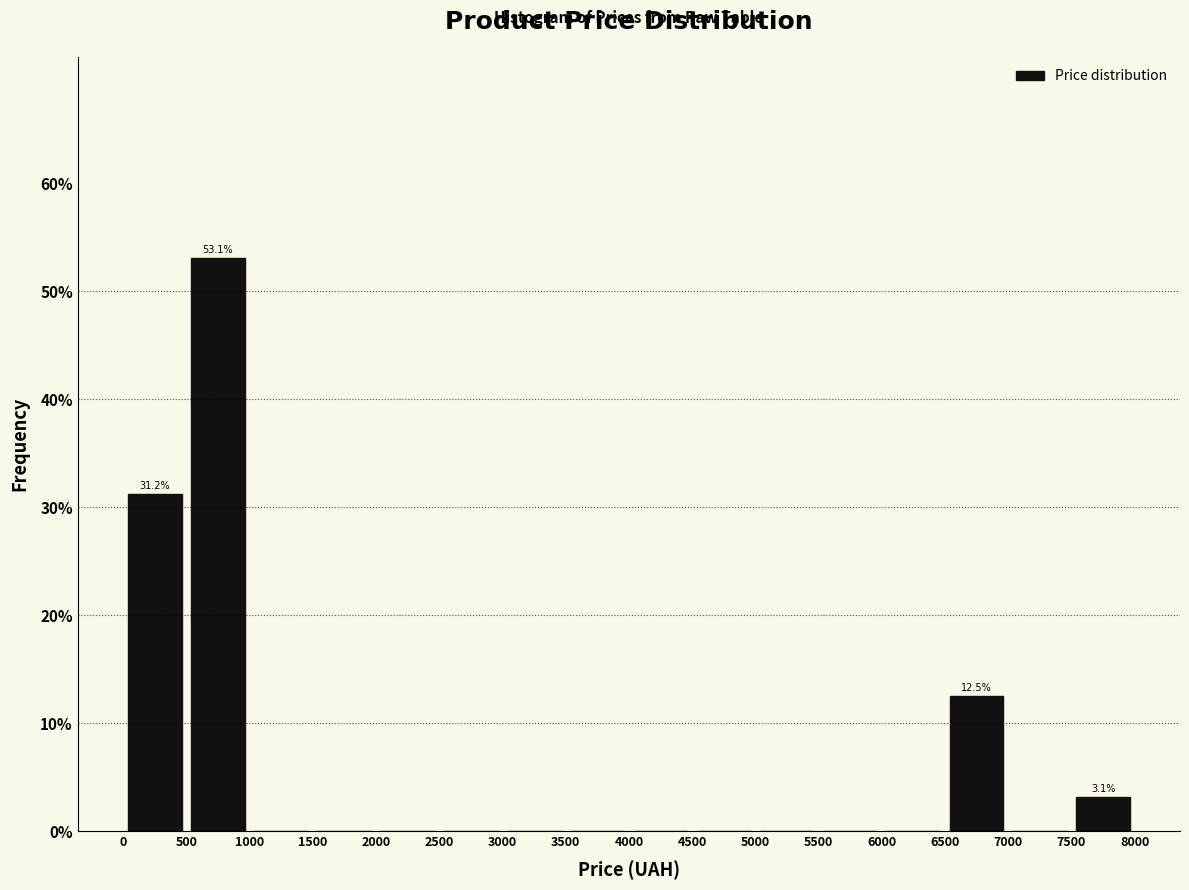

Which range on the x-axis has the tallest bar?

500 to 1000